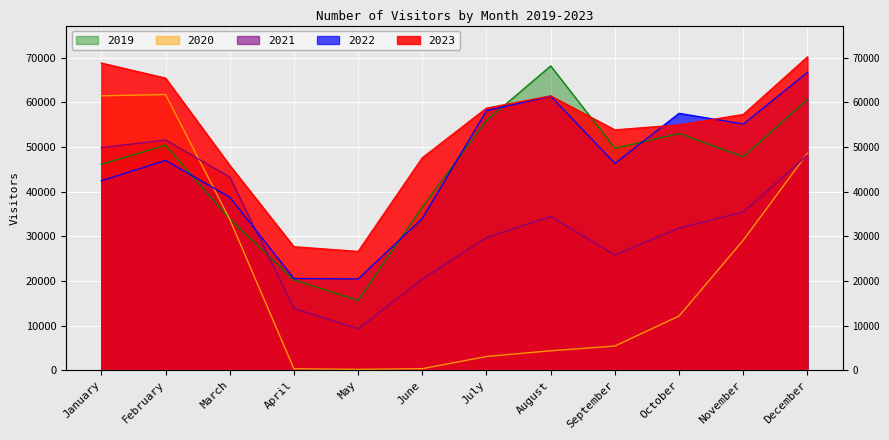

Rank the series at April from highest to lowest value.

2023, 2022, 2019, 2021, 2020